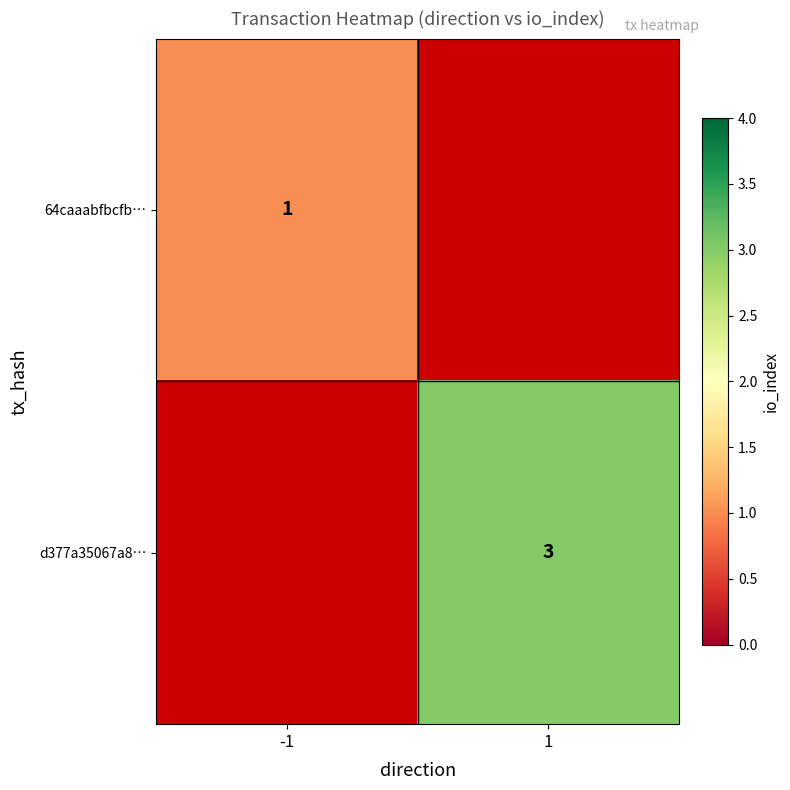

The value of d377a35067a8… at 1 is 3. True or false?

True